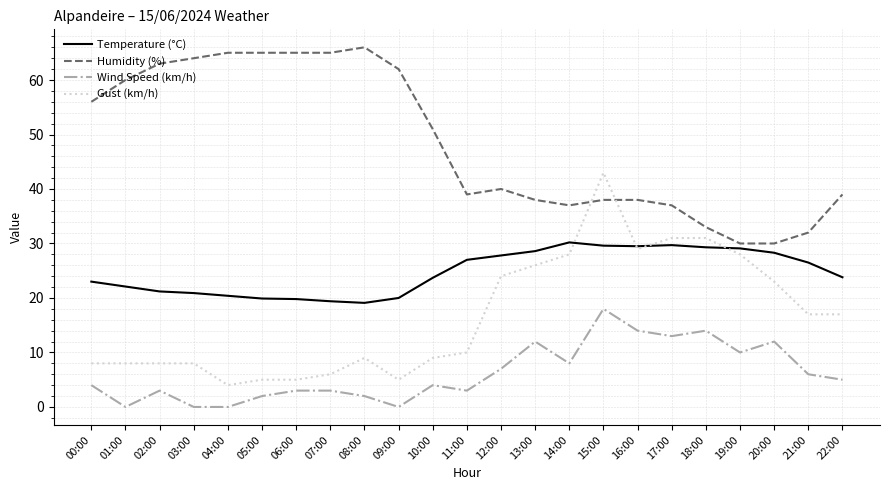

What is the maximum value for Wind Speed (km/h)?

18.0